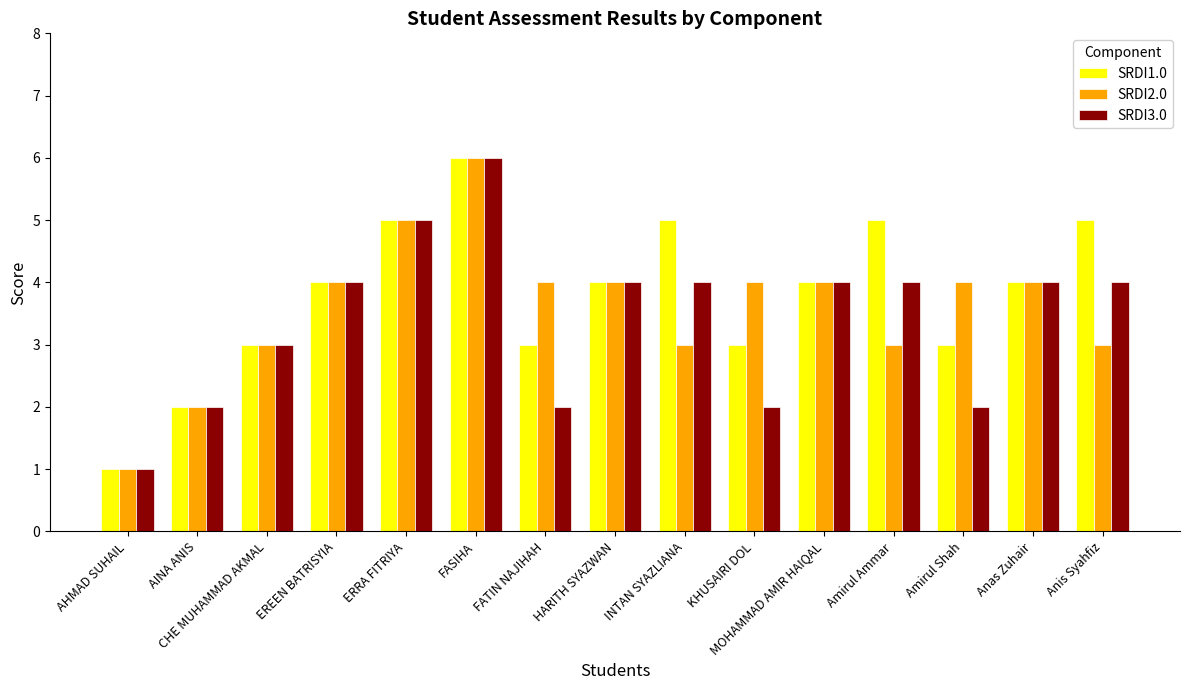

Reading left to right, extract all data points from this chart.

SRDI1.0: AHMAD SUHAIL=1	AINA ANIS=2	CHE MUHAMMAD AKMAL=3	EREEN BATRISYIA=4	ERRA FITRIYA=5	FASIHA=6	FATIN NAJIHAH=3	HARITH SYAZWAN=4	INTAN SYAZLIANA=5	KHUSAIRI DOL=3	MOHAMMAD AMIR HAIQAL=4	Amirul Ammar=5	Amirul Shah=3	Anas Zuhair=4	Anis Syahfiz=5
SRDI2.0: AHMAD SUHAIL=1	AINA ANIS=2	CHE MUHAMMAD AKMAL=3	EREEN BATRISYIA=4	ERRA FITRIYA=5	FASIHA=6	FATIN NAJIHAH=4	HARITH SYAZWAN=4	INTAN SYAZLIANA=3	KHUSAIRI DOL=4	MOHAMMAD AMIR HAIQAL=4	Amirul Ammar=3	Amirul Shah=4	Anas Zuhair=4	Anis Syahfiz=3
SRDI3.0: AHMAD SUHAIL=1	AINA ANIS=2	CHE MUHAMMAD AKMAL=3	EREEN BATRISYIA=4	ERRA FITRIYA=5	FASIHA=6	FATIN NAJIHAH=2	HARITH SYAZWAN=4	INTAN SYAZLIANA=4	KHUSAIRI DOL=2	MOHAMMAD AMIR HAIQAL=4	Amirul Ammar=4	Amirul Shah=2	Anas Zuhair=4	Anis Syahfiz=4